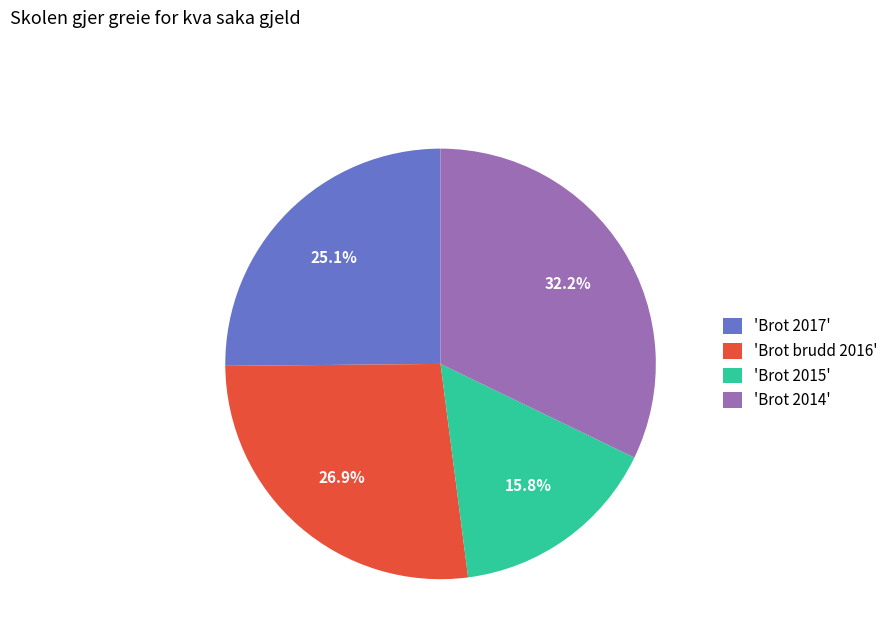

Does any single category account for the majority?

No